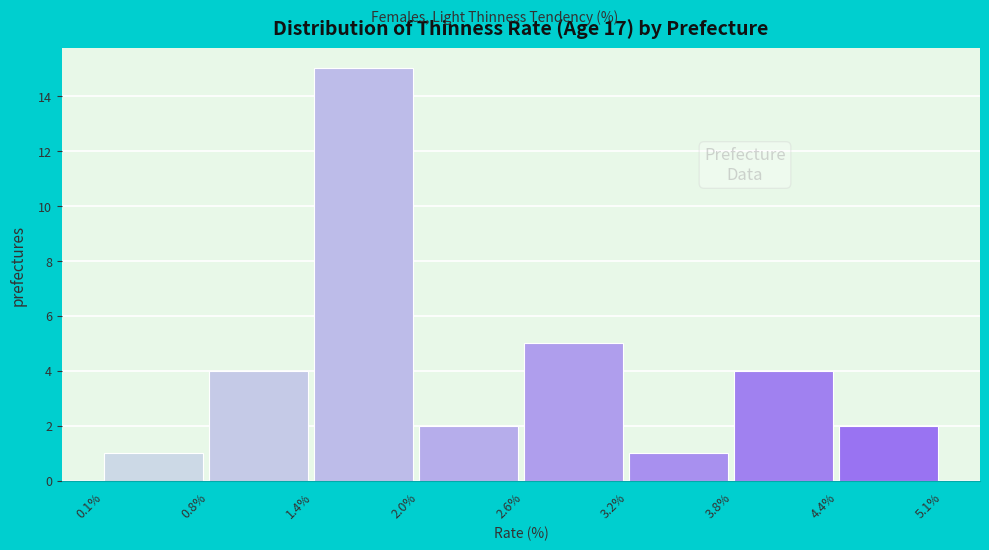

Reading left to right, list every bar in this chart as the range it spans on the x-axis followed by its height. The values are not printed on the chart, so give them approximately, as read against the axis.

0.1% to 0.8%: 1
0.8% to 1.4%: 4
1.4% to 2.0%: 15
2.0% to 2.6%: 2
2.6% to 3.2%: 5
3.2% to 3.8%: 1
3.8% to 4.4%: 4
4.4% to 5.1%: 2